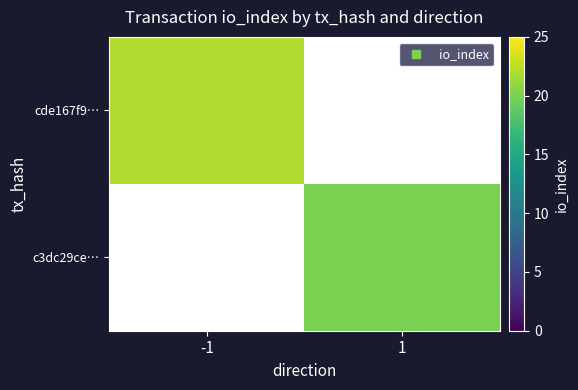

Is it true that c3dc29ce… equals 20.0 at 1?

True